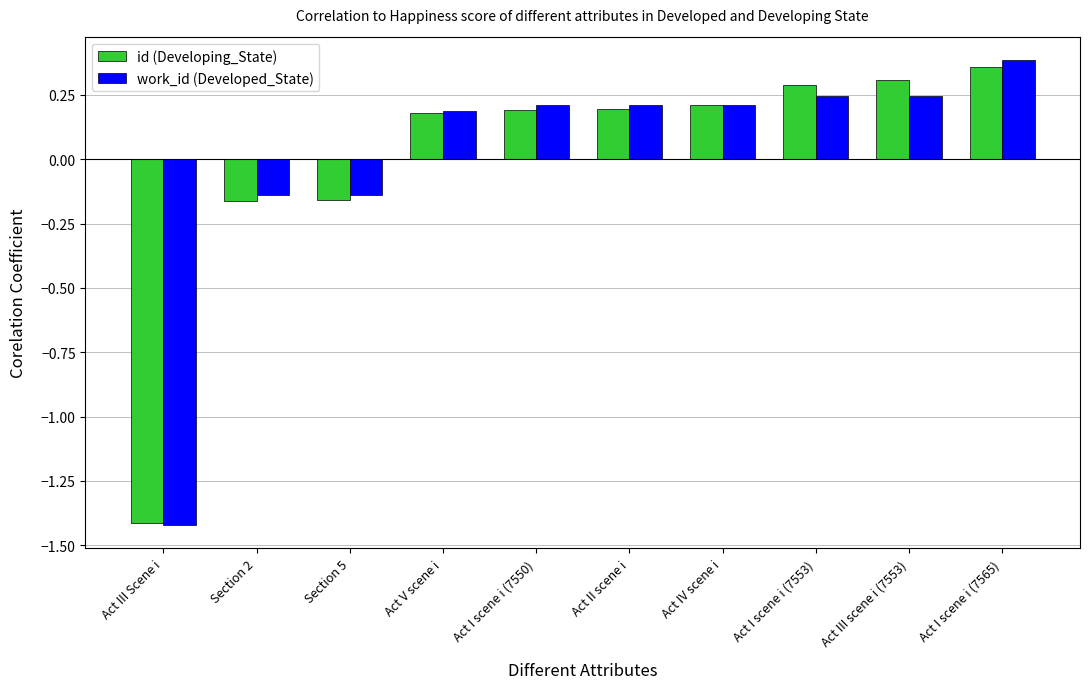

At which category is the sum across all series the highest?

Act I scene i (7565)